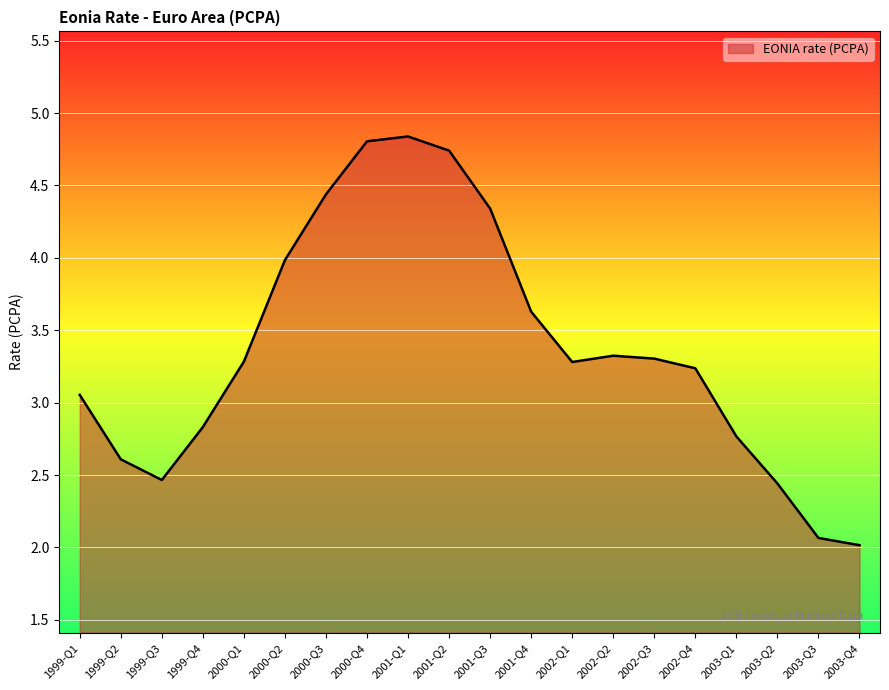

How many values are below 3?

7